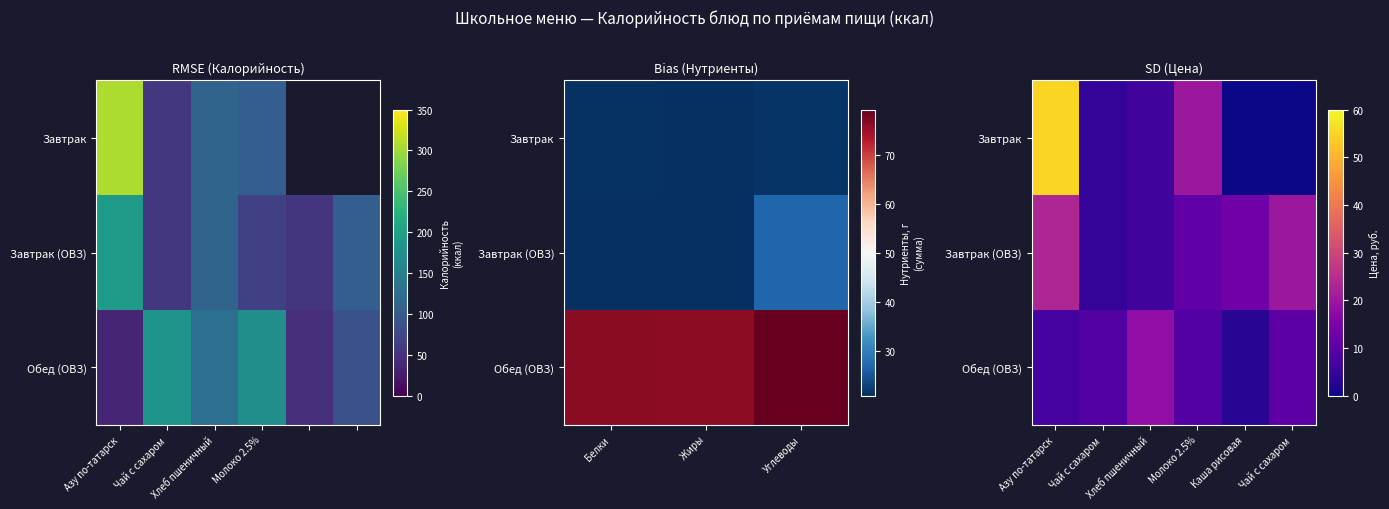

Which category has the highest value across all series?

Азу по-татарск